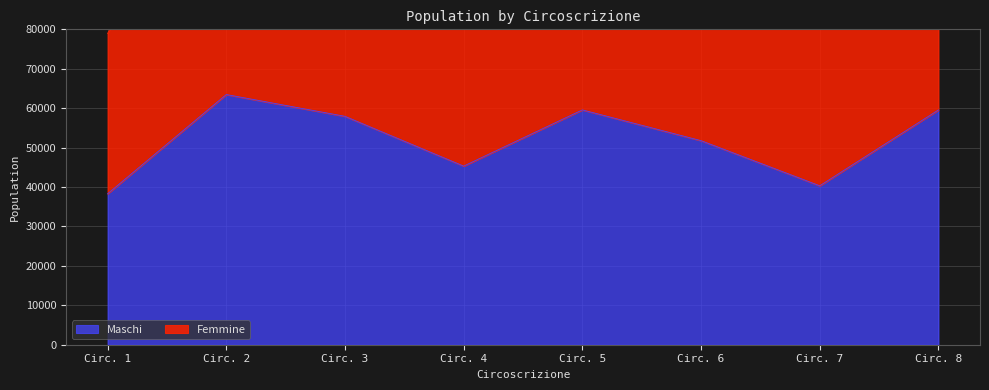

The value of Maschi at Circ. 3 is 33531. True or false?

False